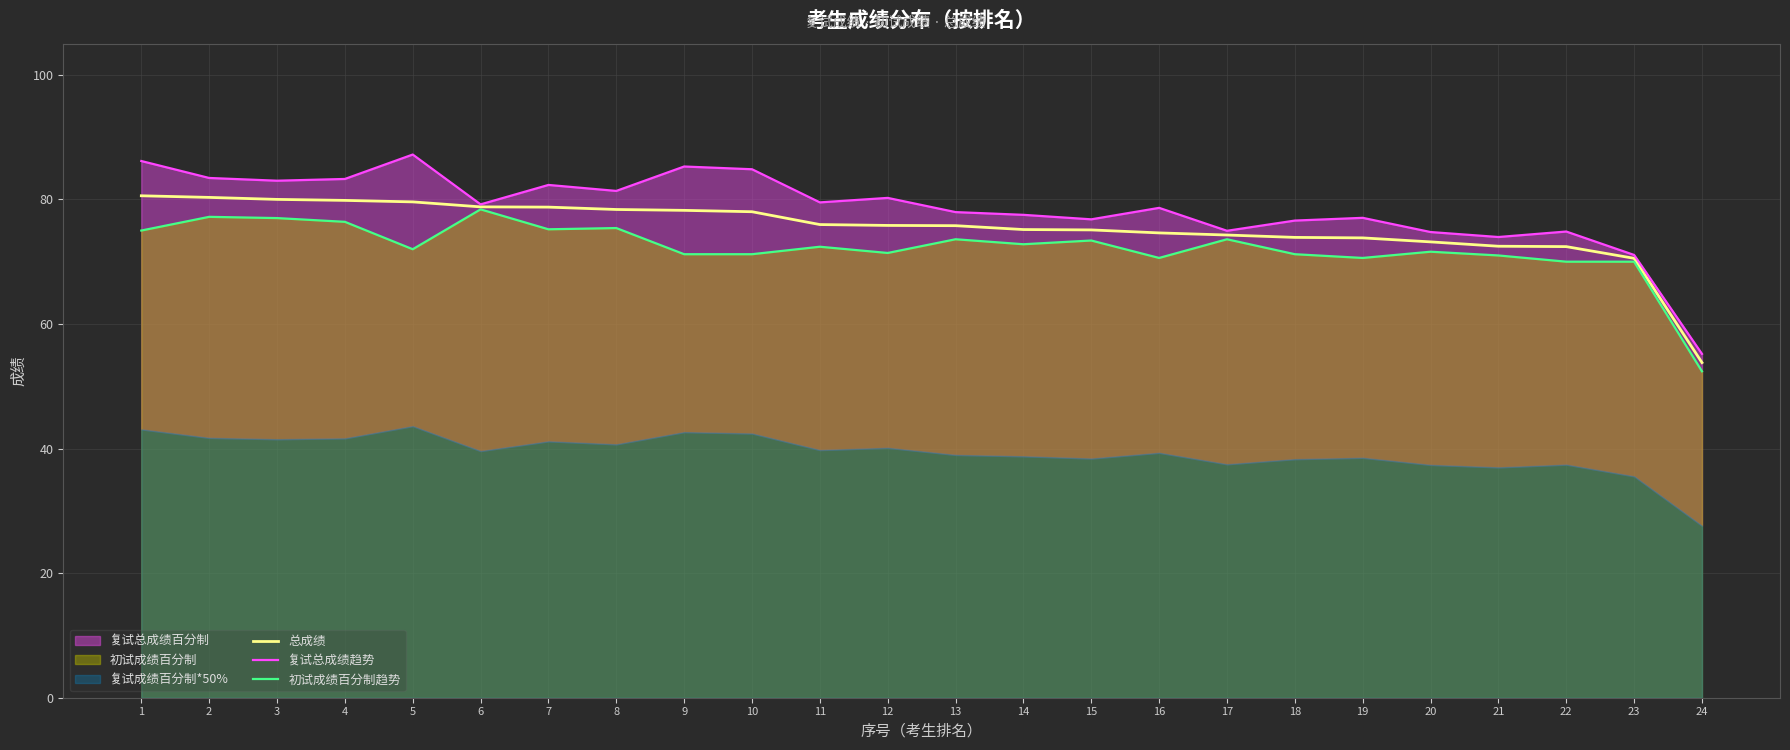

True or false: 初试成绩百分制趋势 and 总成绩 intersect in this chart.

False